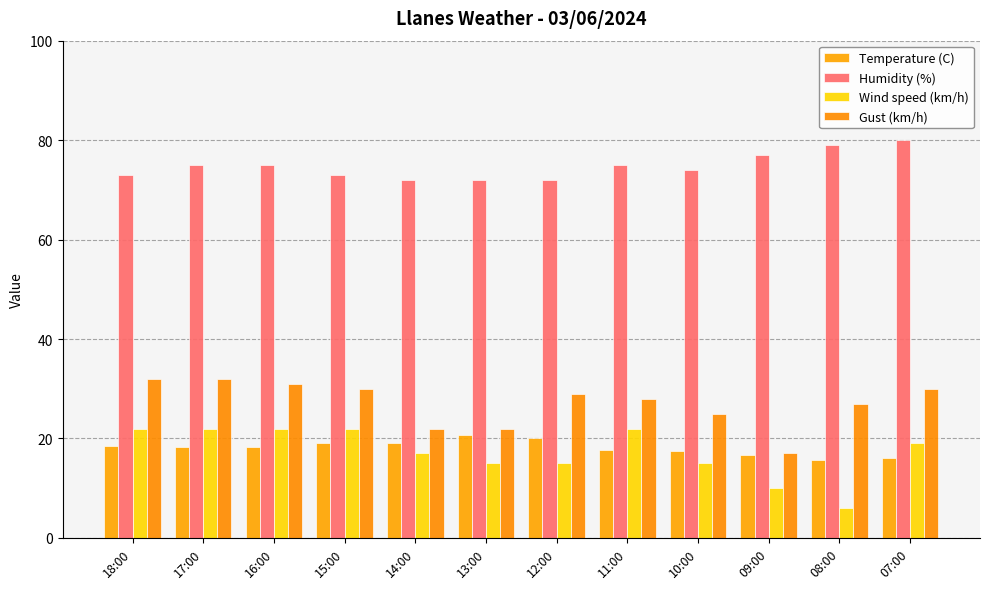

What is the maximum value for Humidity (%)?

80.0